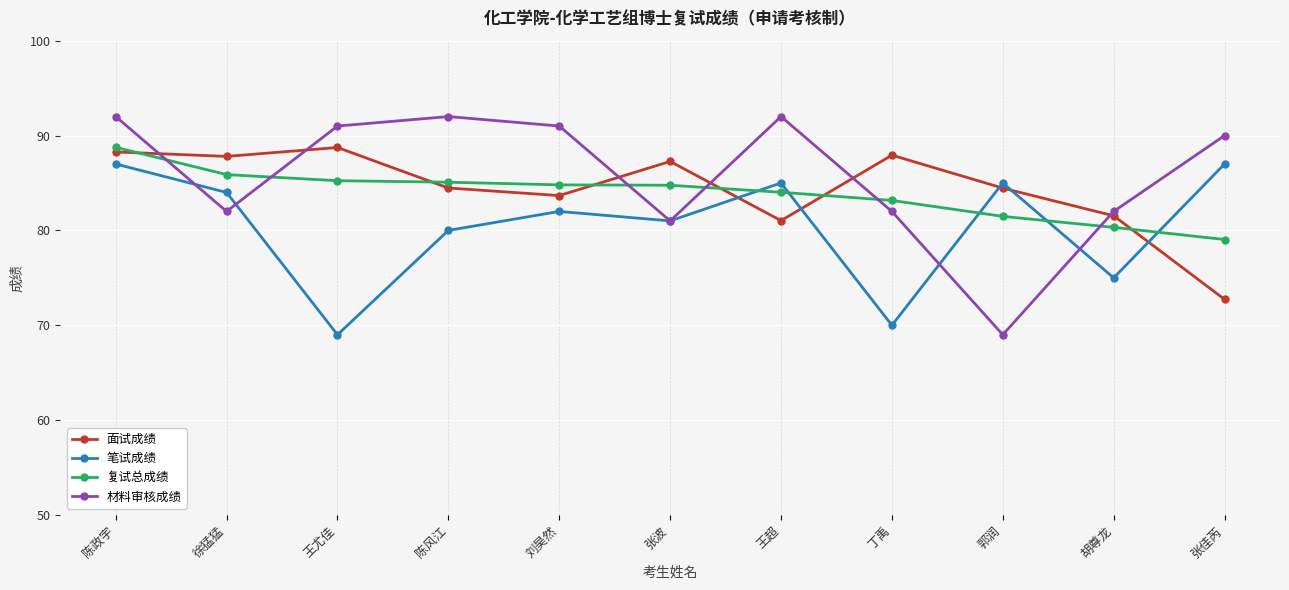

What is the value of the 复试总成绩 point at the 2nd from the left?

85.9